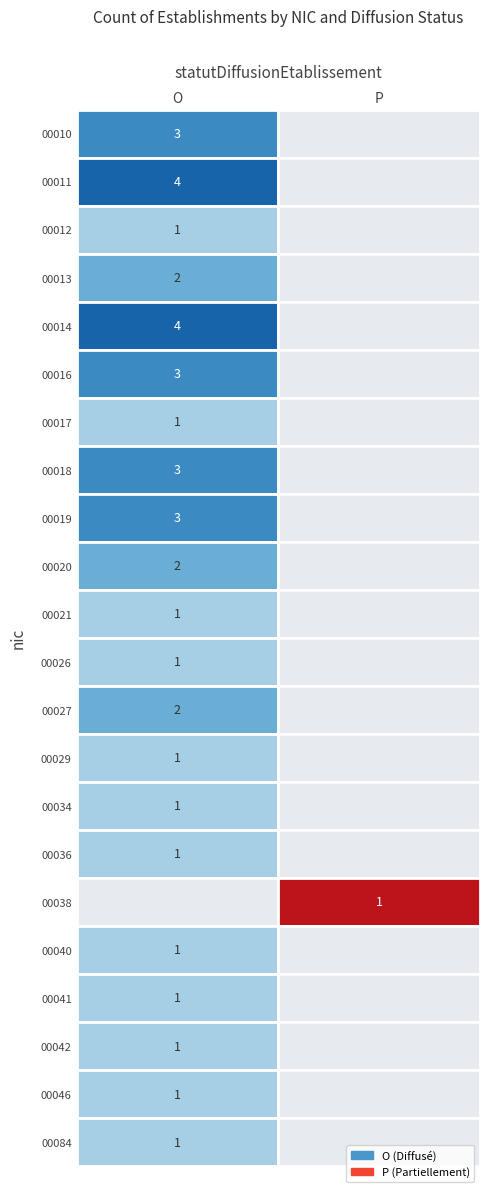

Which has a higher value, P or O?

O